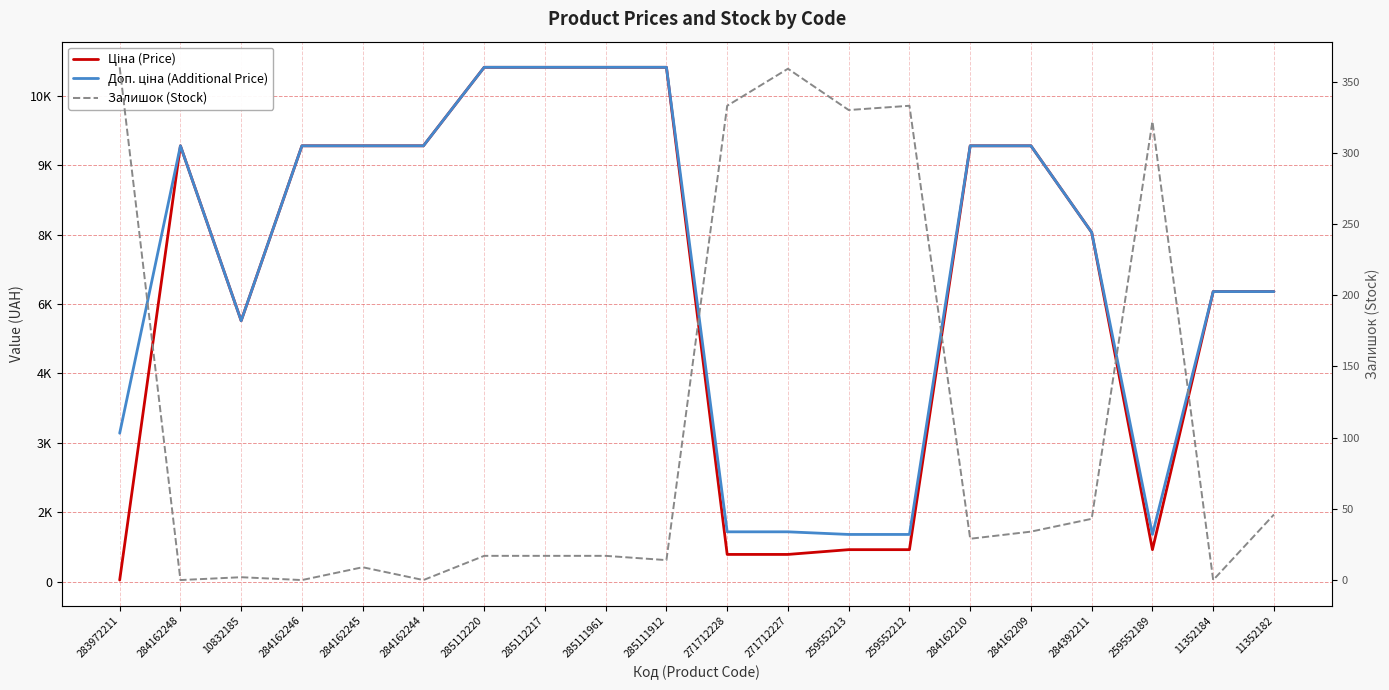

What is the label of the 19th point from the right?

284162248